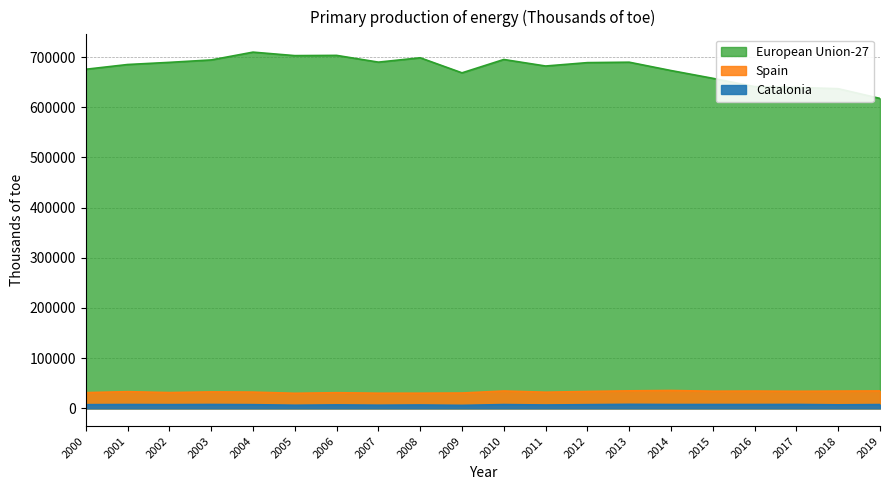

How many values in the Spain series exceed 33236?

9